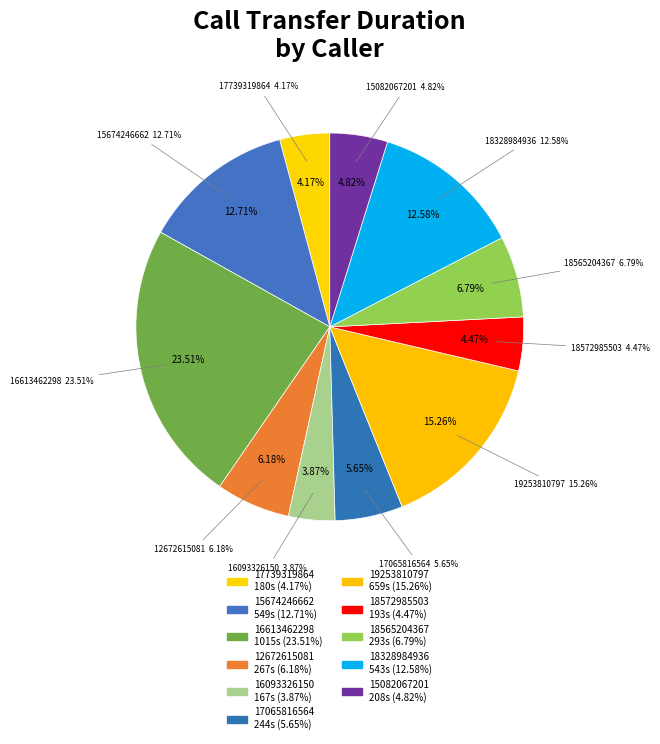

Which slice is the largest?

16613462298